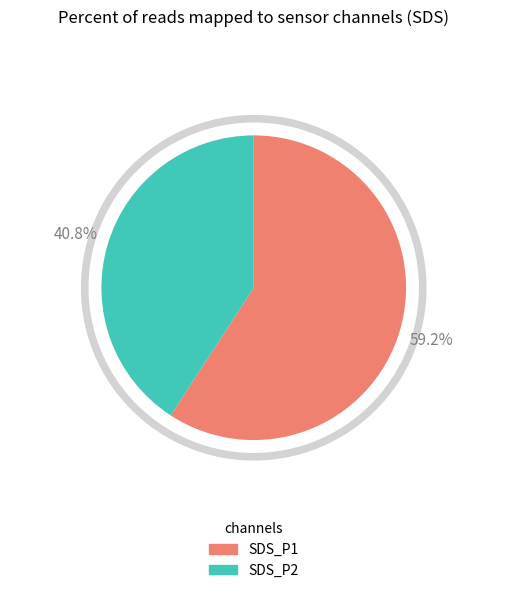

Is the sum of SDS_P2 and SDS_P1 greater than half?

Yes